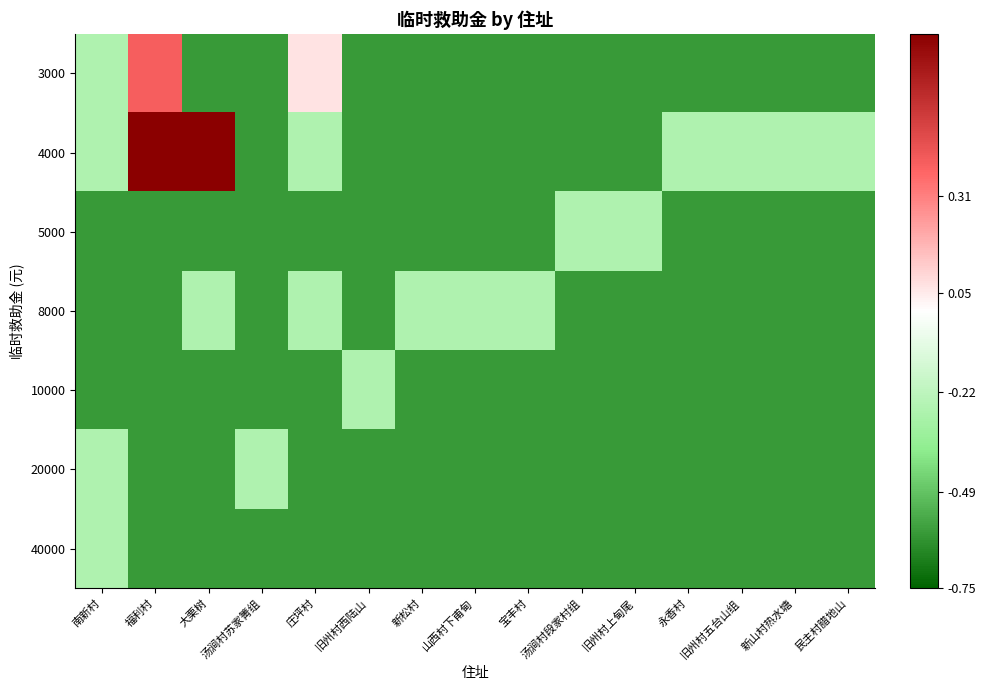

What is the total value across all series at 庄坪村?

-2.9